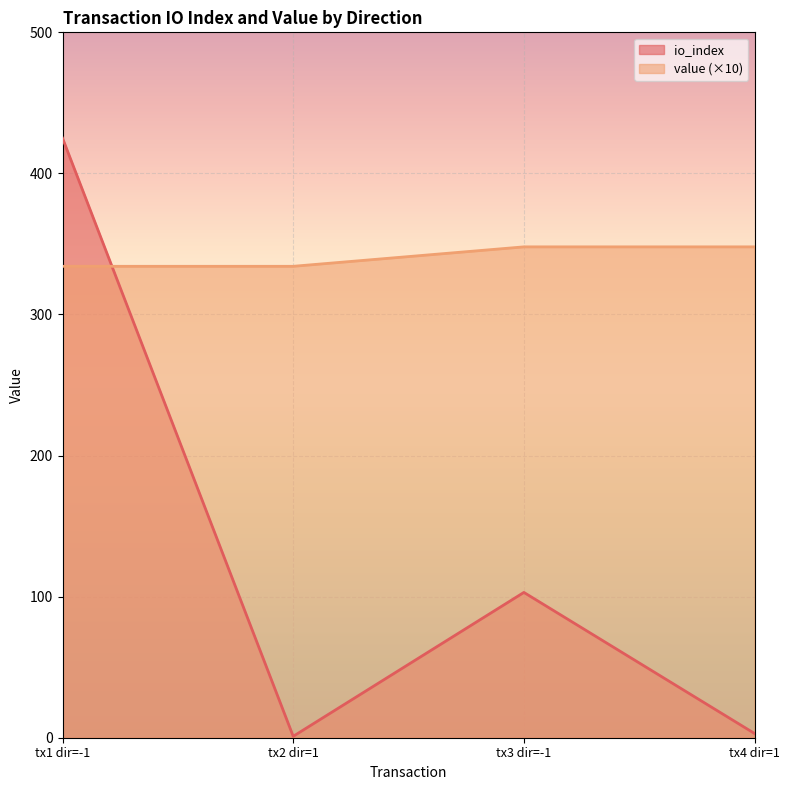

What is the maximum value shown in the chart?

425.0